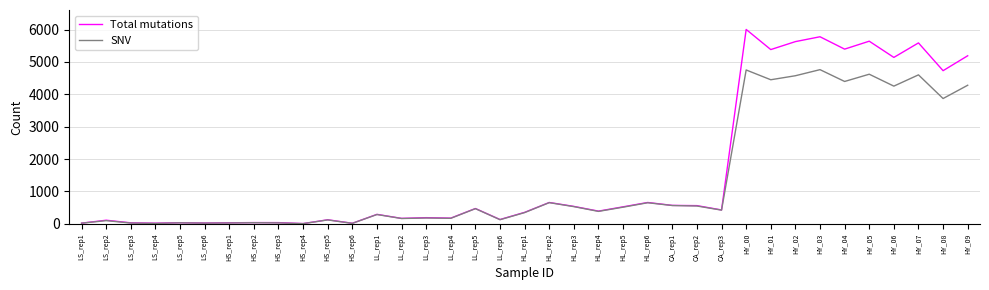

True or false: SNV has a value of 180 at LL_rep3.

True